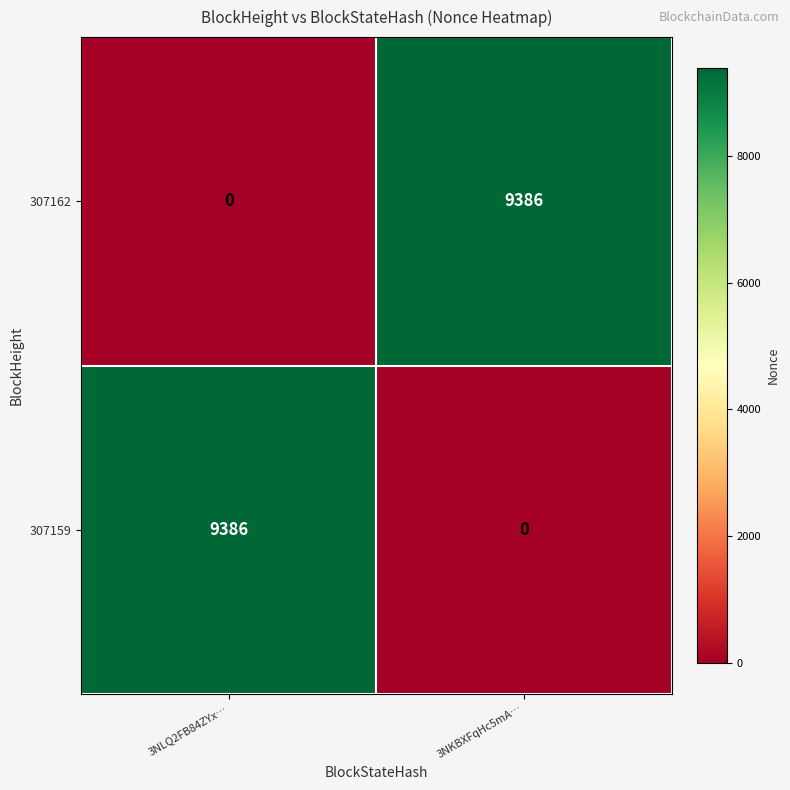

The value of 307159 at 3NLQ2FB84ZYx… is 4158. True or false?

False